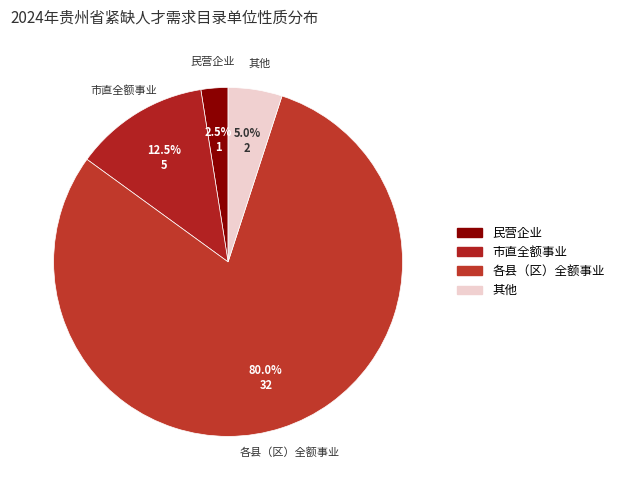

Which category accounts for the majority?

各县（区）全额事业